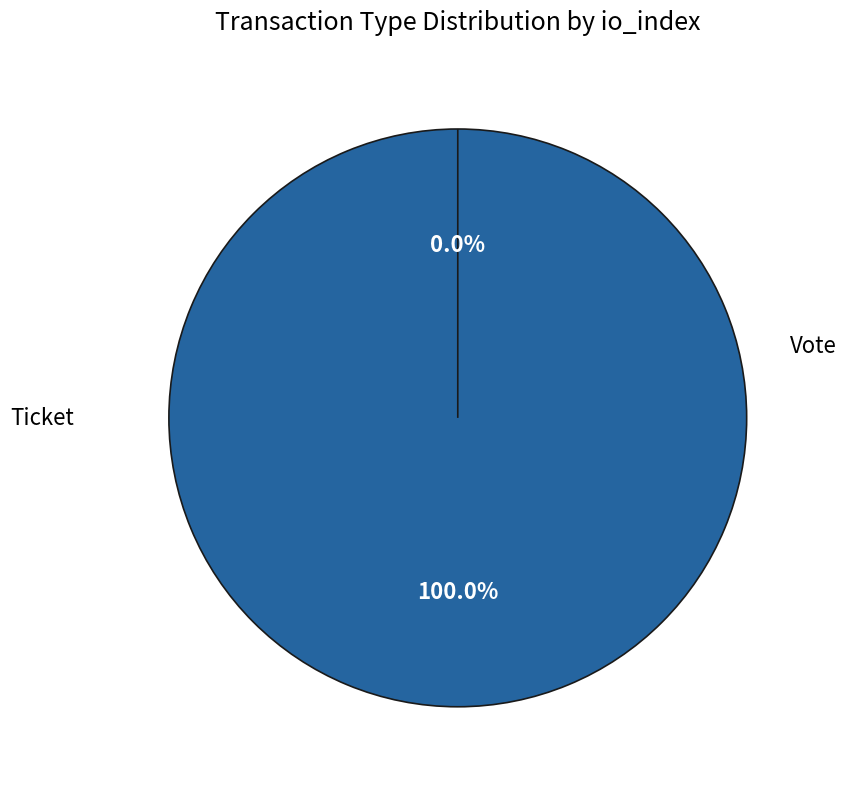

What is the largest slice in the pie chart?

Vote